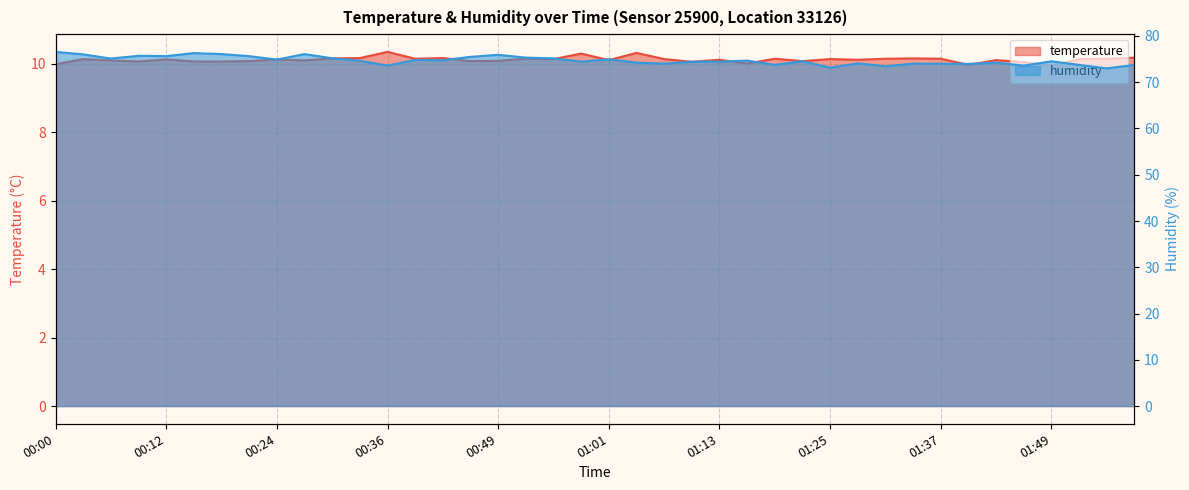

At which label is humidity closest to 74?

01:37